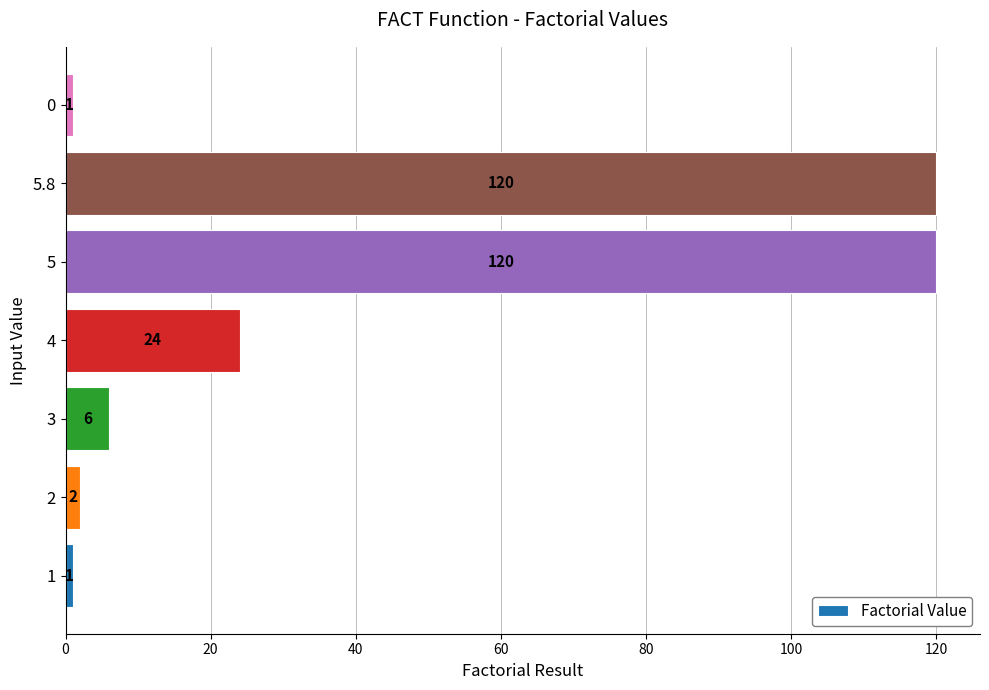

What is the maximum value shown in the chart?

120